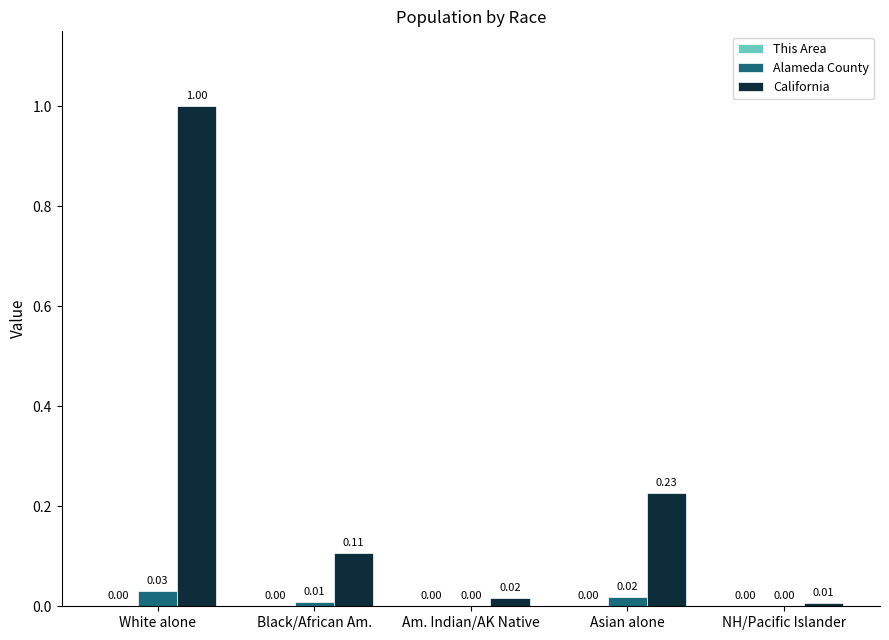

At which category is the sum across all series the highest?

White alone